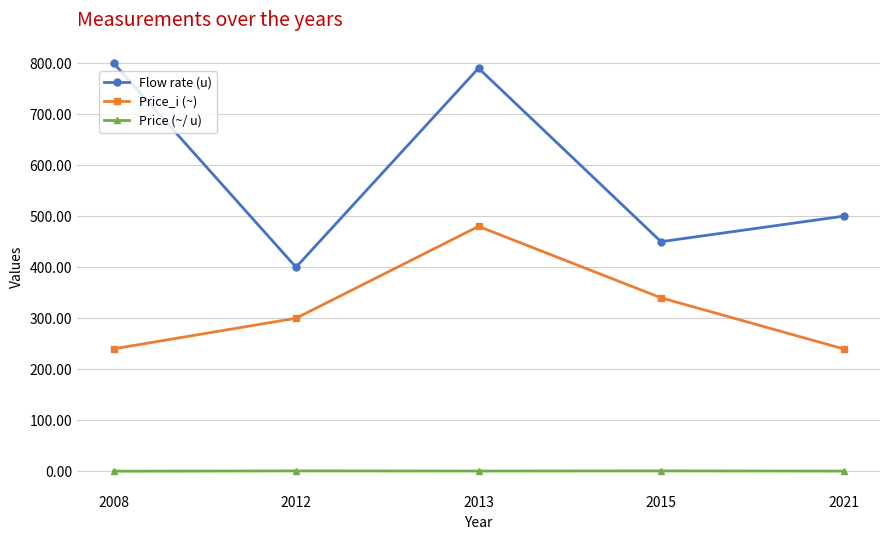

What is the minimum value shown in the chart?

0.3